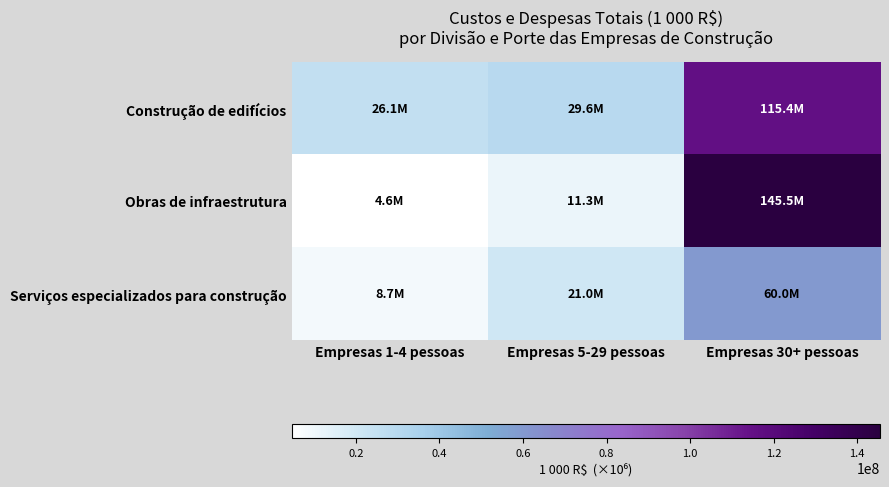

At how many categories does at least one series exceed 77492182?

1